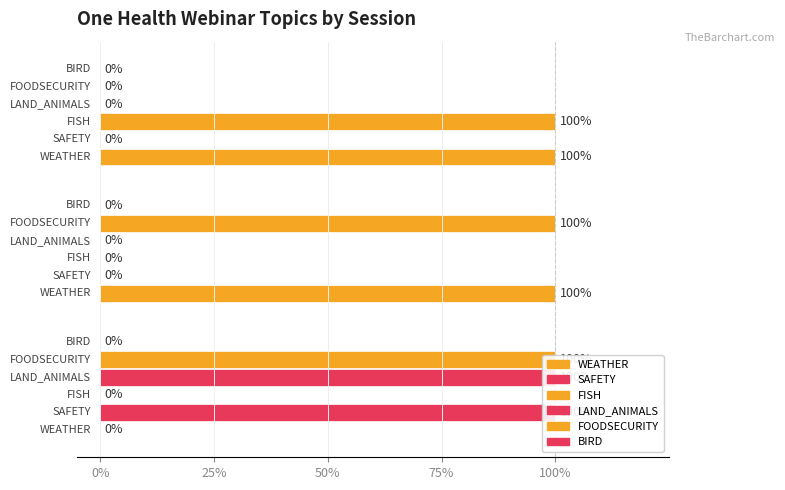

What is the difference between the highest and lowest values at March 2021?

1